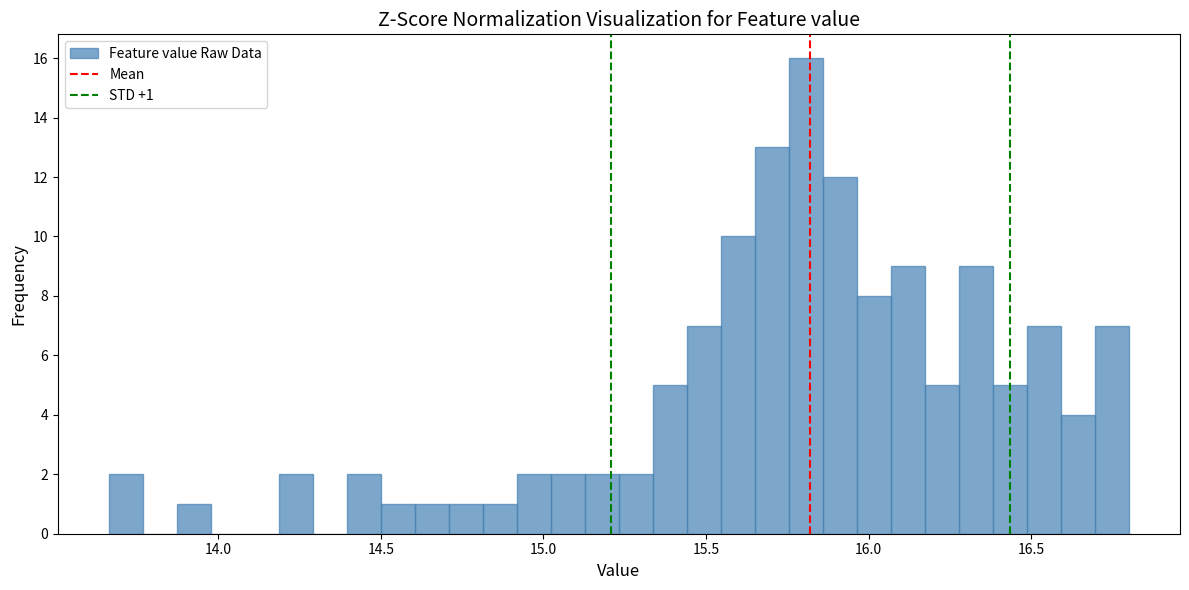

Around what value on the x-axis is the tallest bar? Give the approximate position of its centre, as read against the axis.

15.80